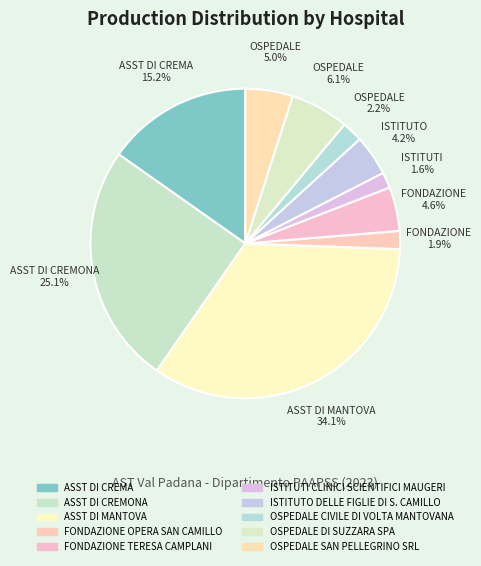

Is it true that ASST DI CREMONA is 25% of the pie?

True